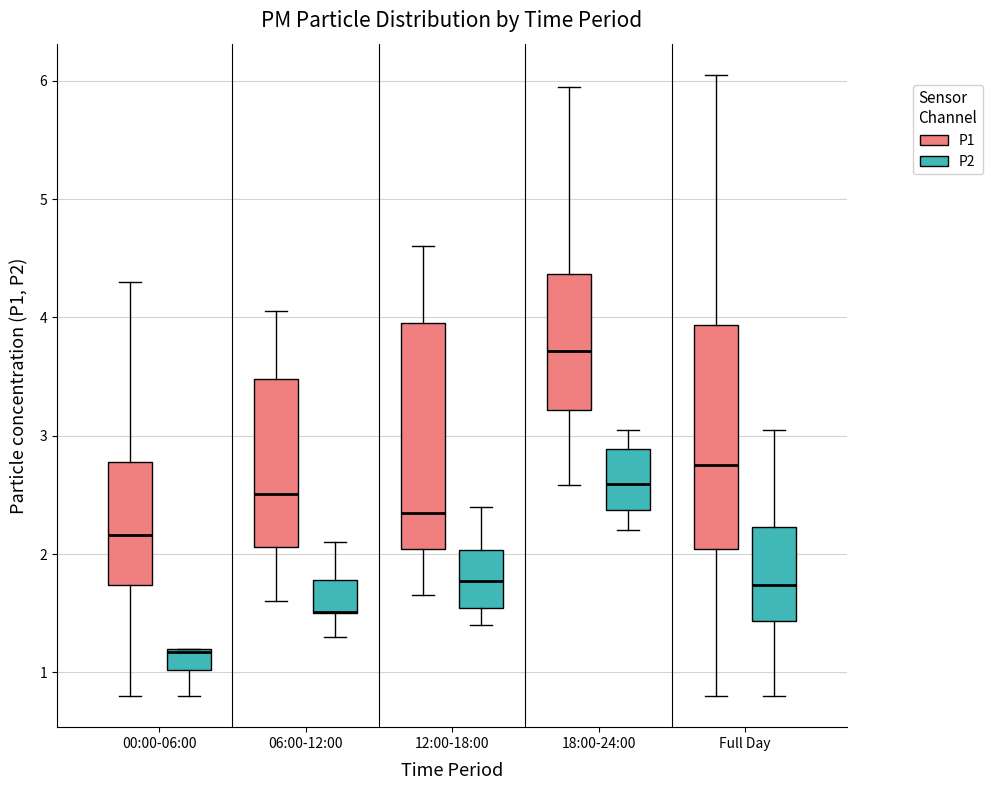

Reading left to right, transcribe this box plot: for each box, give where its median line is, the range the box spans, and where its two whiskers end, as read against the y-axis. The values are not printed on the chart, so give them approximately, as read against the axis.

00:00-06:00 (P1): median 2.2, box 1.7 to 2.8, whiskers 0.8 to 4.3
00:00-06:00 (P2): median 1.2 (just below the box's upper edge), box 1.0 to 1.2, whiskers 0.8 to 1.2
06:00-12:00 (P1): median 2.5, box 2.1 to 3.5, whiskers 1.6 to 4.1
06:00-12:00 (P2): median 1.5 (drawn on the box's lower edge), box 1.5 to 1.8, whiskers 1.3 to 2.1
12:00-18:00 (P1): median 2.4, box 2.0 to 4.0, whiskers 1.7 to 4.6
12:00-18:00 (P2): median 1.8, box 1.5 to 2.0, whiskers 1.4 to 2.4
18:00-24:00 (P1): median 3.7, box 3.2 to 4.4, whiskers 2.6 to 6.0
18:00-24:00 (P2): median 2.6, box 2.4 to 2.9, whiskers 2.2 to 3.1
Full Day (P1): median 2.8, box 2.0 to 3.9, whiskers 0.8 to 6.1
Full Day (P2): median 1.7, box 1.4 to 2.2, whiskers 0.8 to 3.1